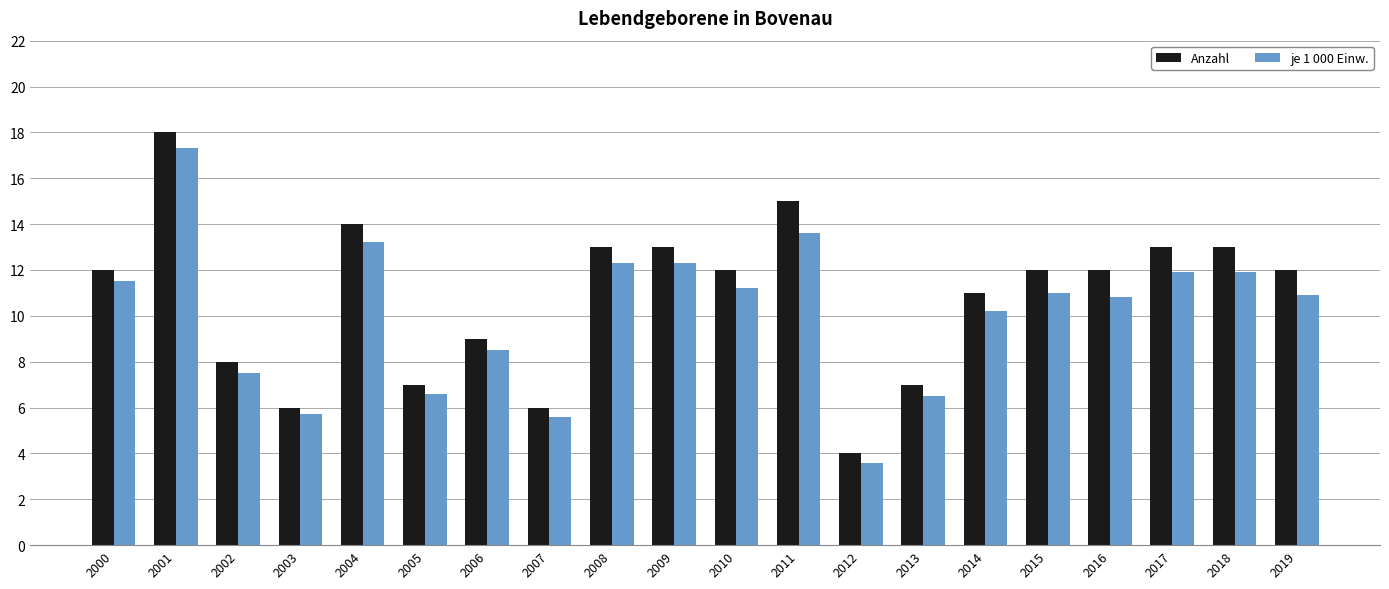

What is the difference between the second highest and second lowest values in the Anzahl series?

9.0